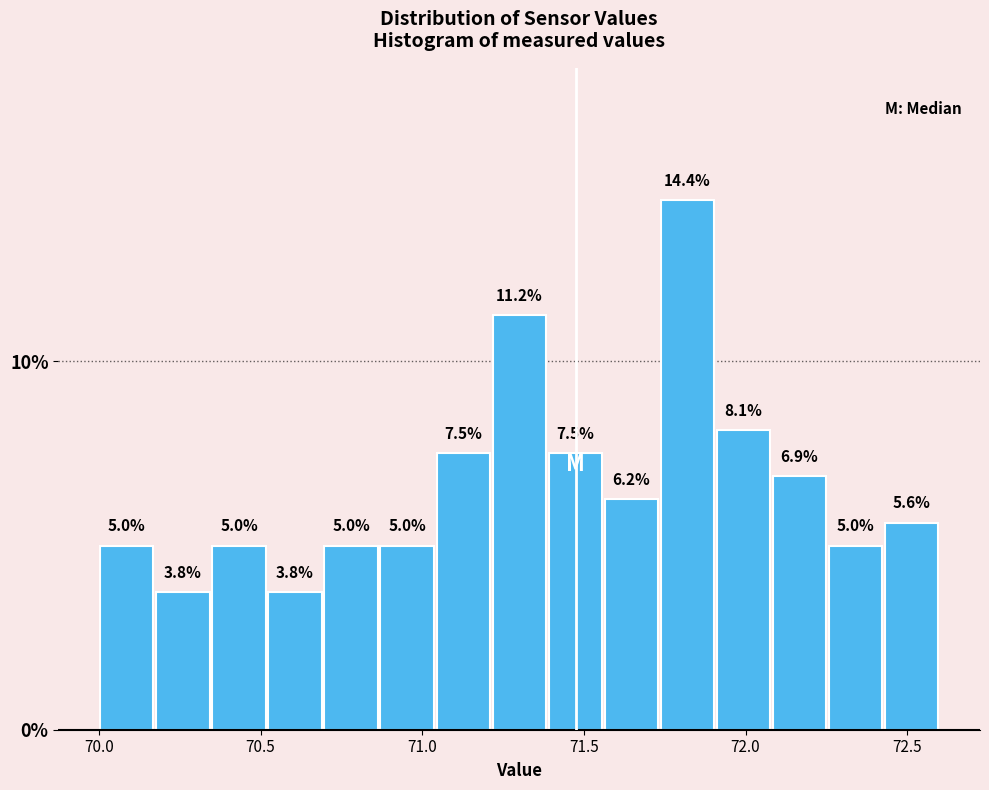

Read against the x-axis, roughly where is the centre of the tallest bar?

71.80